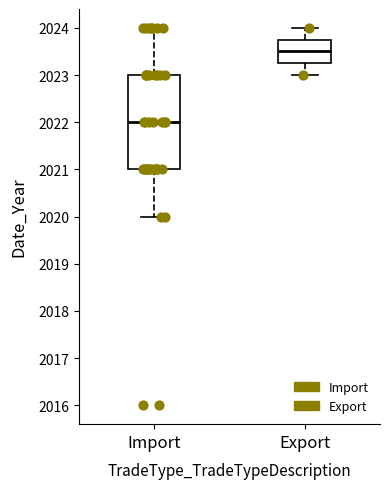

Which box has the highest median line?

Export